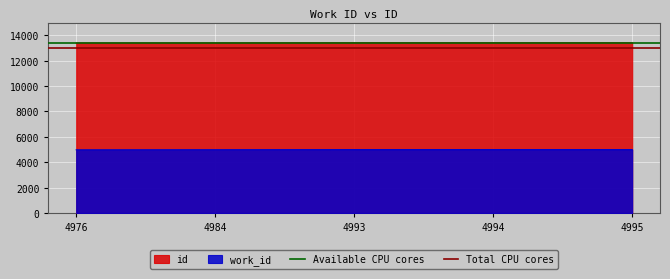

Is it true that id equals 21192 at 4976?

False